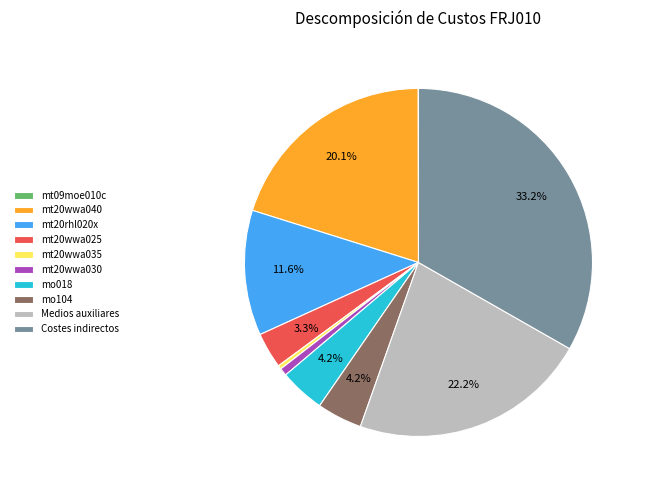

Does any single category account for the majority?

No